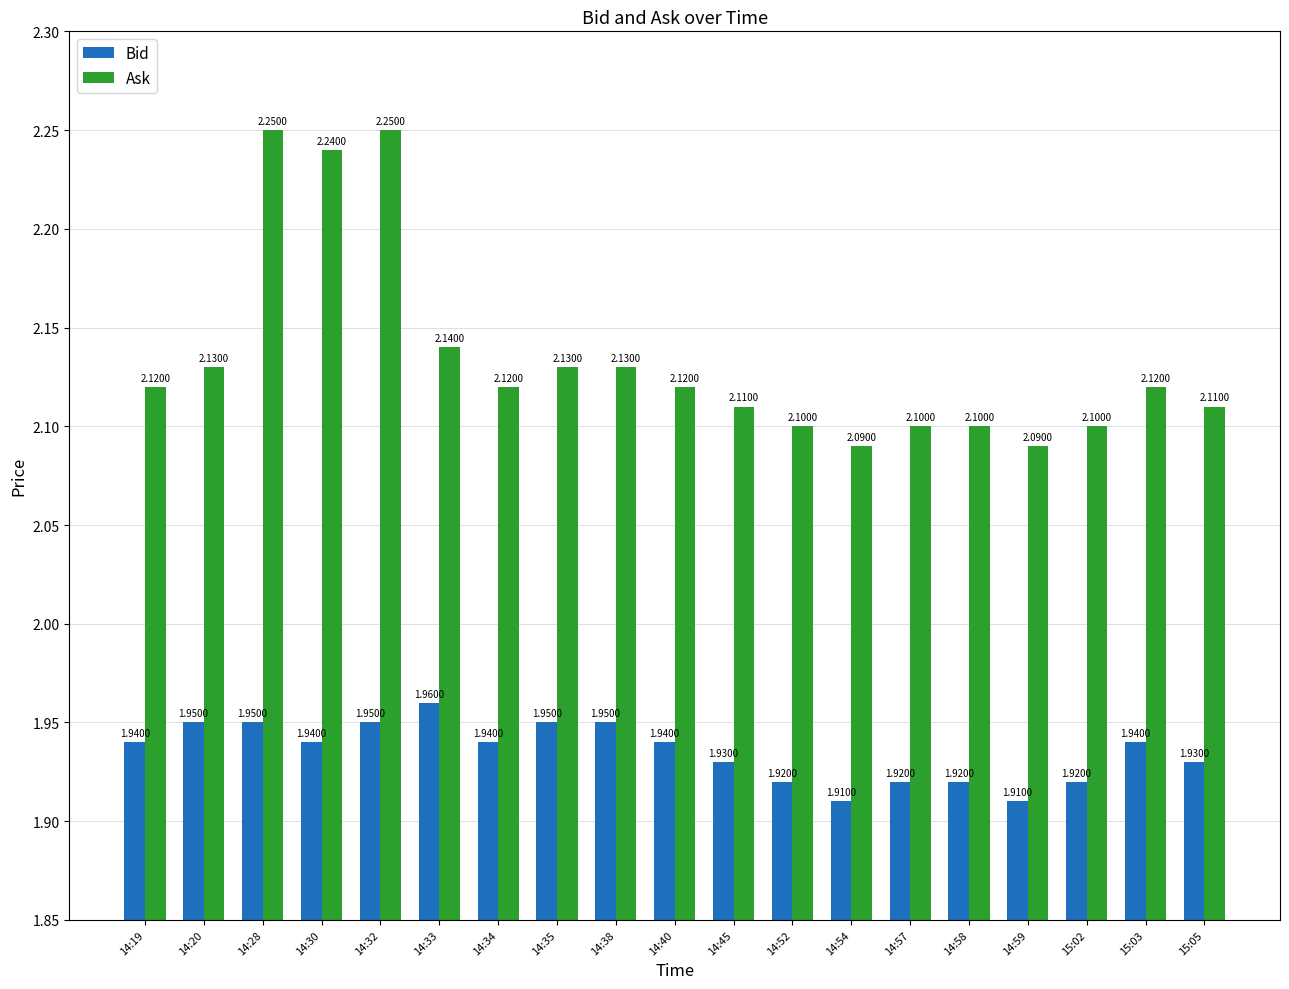

Which series has the largest total across all categories?

Ask